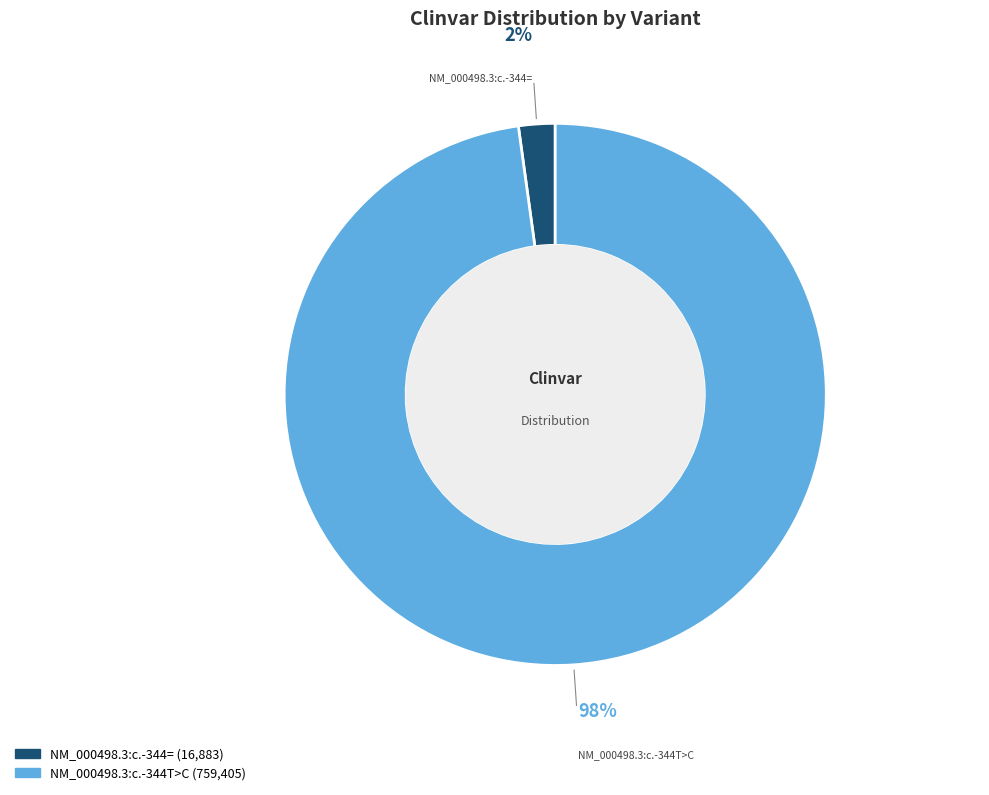

Which has a higher value, NM_000498.3:c.-344T>C or NM_000498.3:c.-344=?

NM_000498.3:c.-344T>C